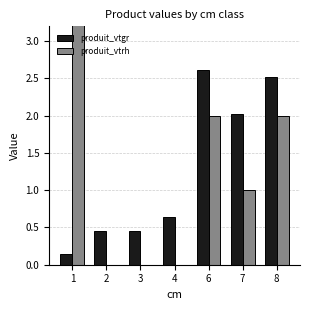

What is the value of the produit_vtgr bar at the 7th from the left?

2.5